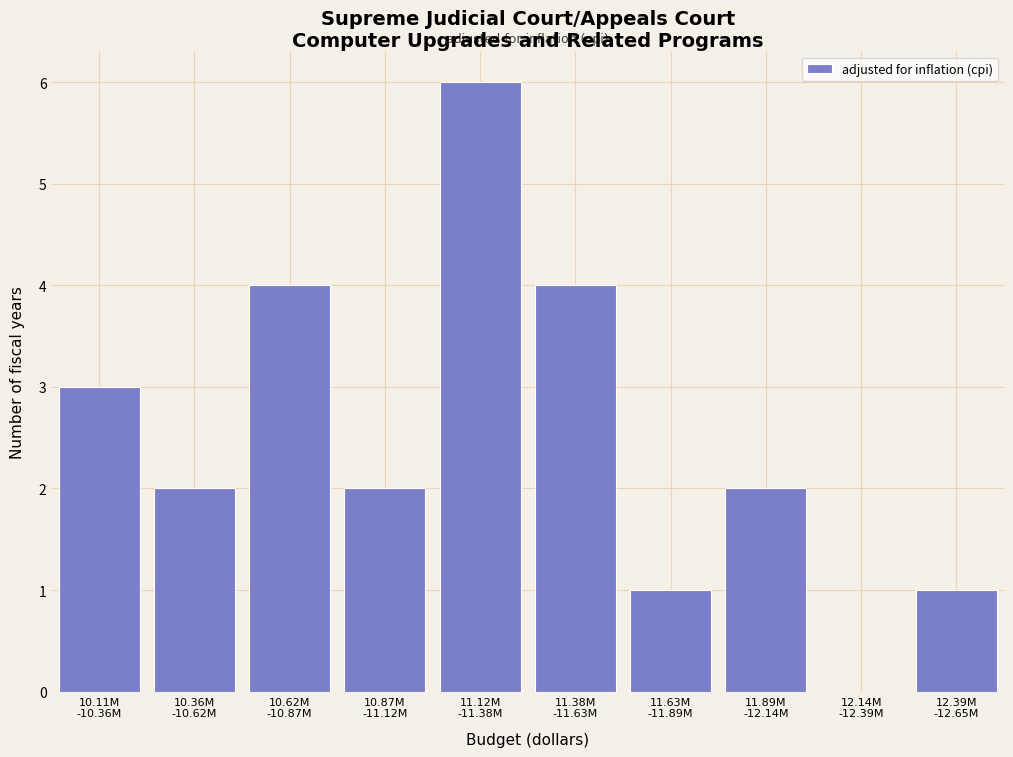

What is the sum of all values?

25